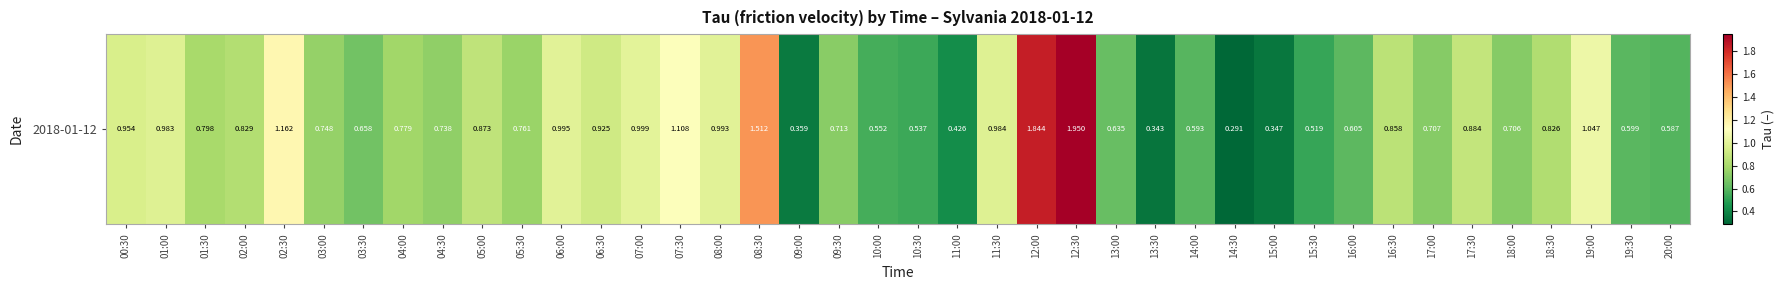

The value at 14:00 is 0.6. True or false?

True